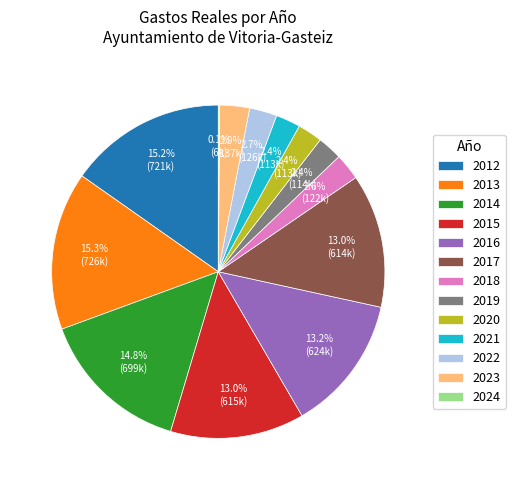

What is the ratio of the value at 2019 to the value at 2023?

0.8